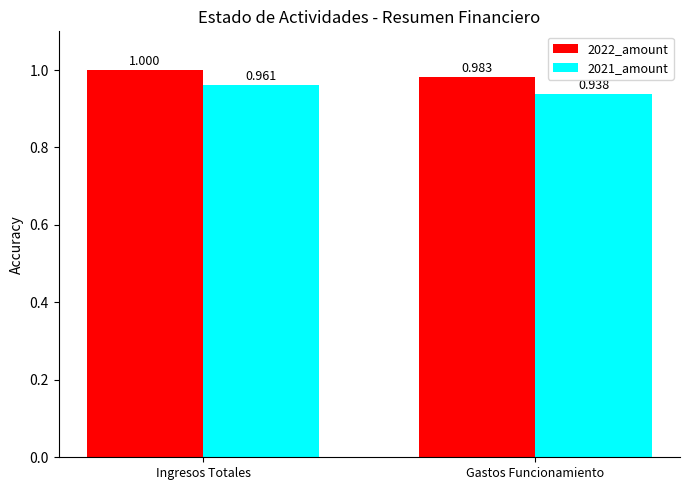

Is it true that 2021_amount equals 1.6 at Gastos Funcionamiento?

False